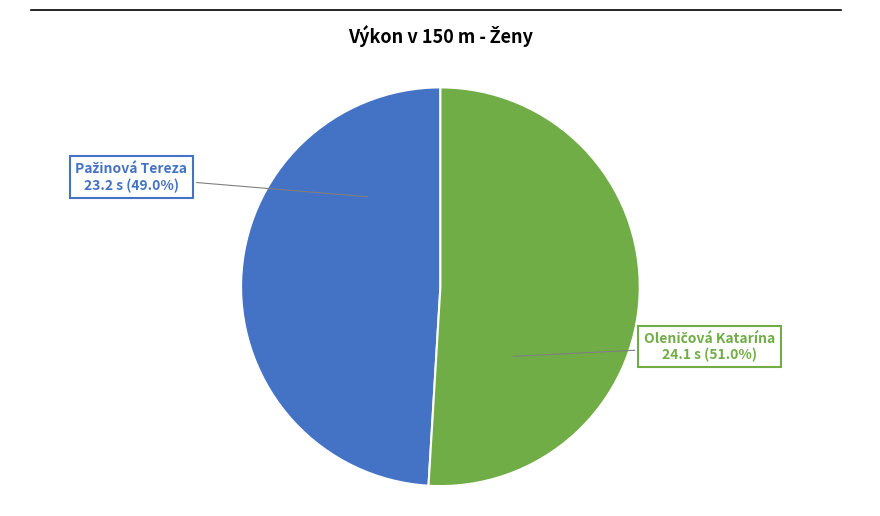

Is there any slice that represents more than half of the pie?

Yes